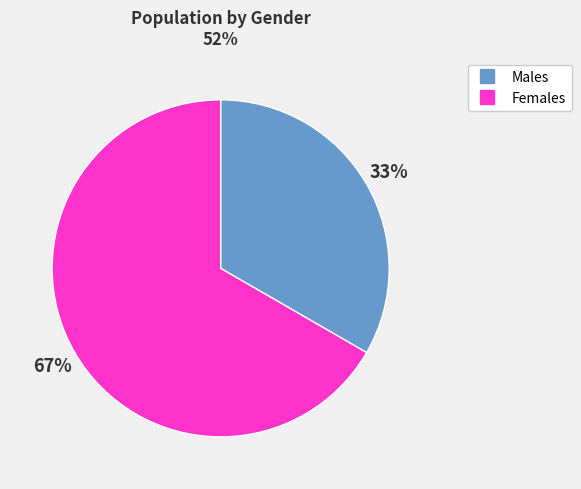

Is there a majority slice in this chart?

Yes